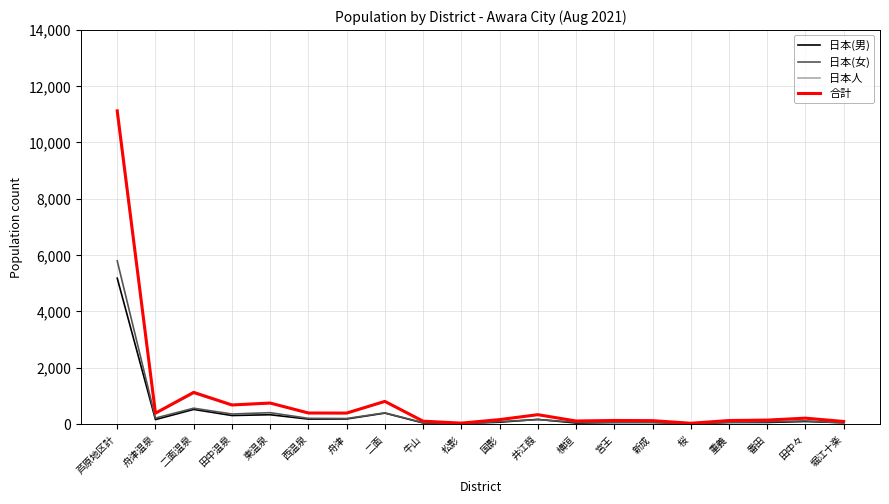

What is the greatest value displayed?

11118